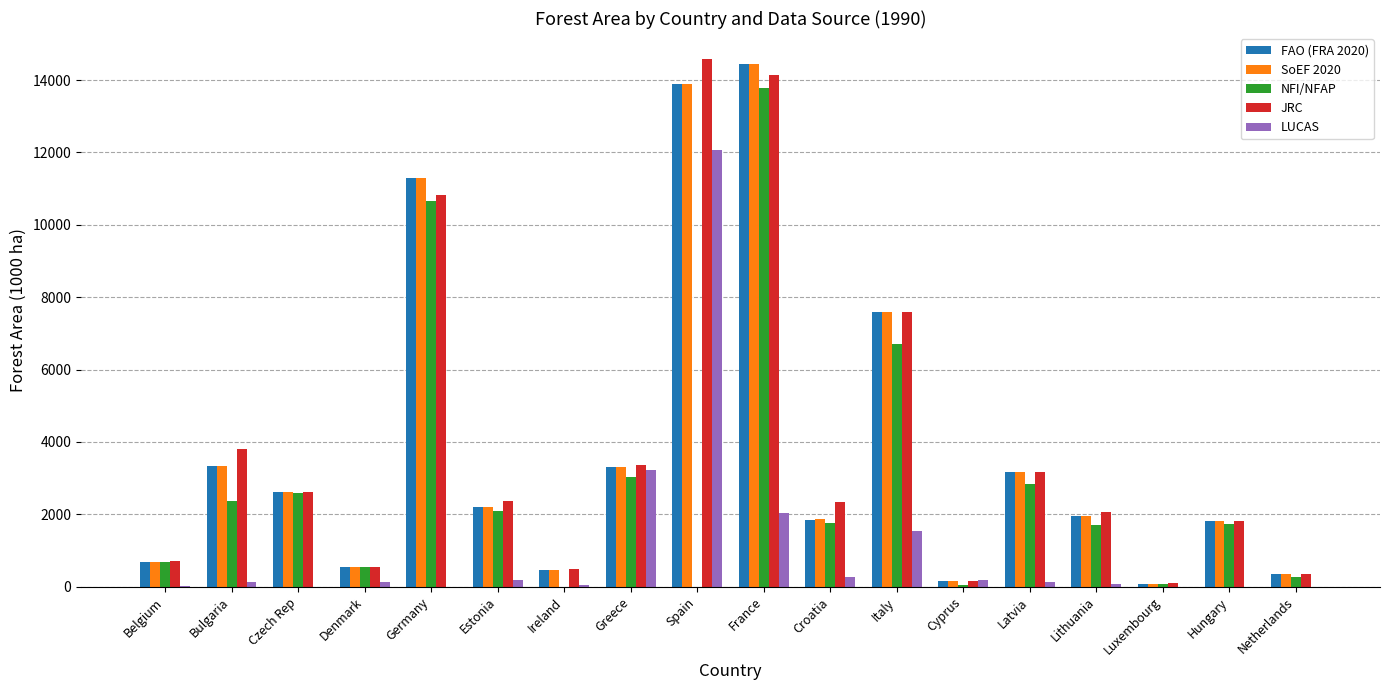

What value does the SoEF 2020 series have at Hungary?

1813.0